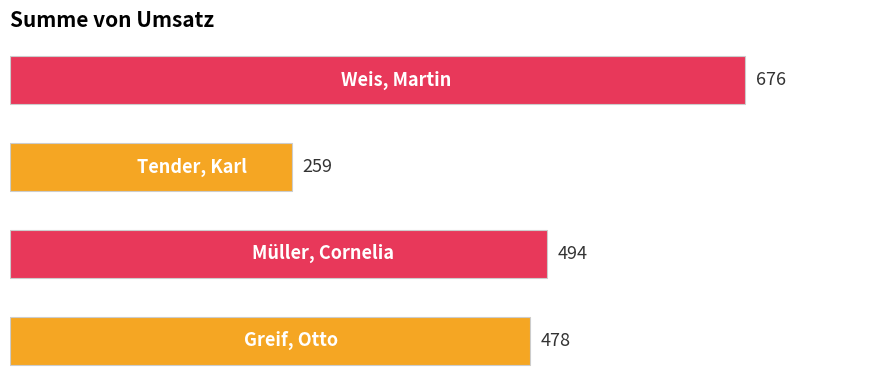

How many bars are there in total?

4